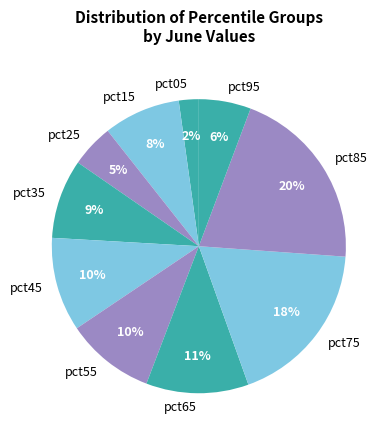

What is the smallest slice in the pie chart?

pct05